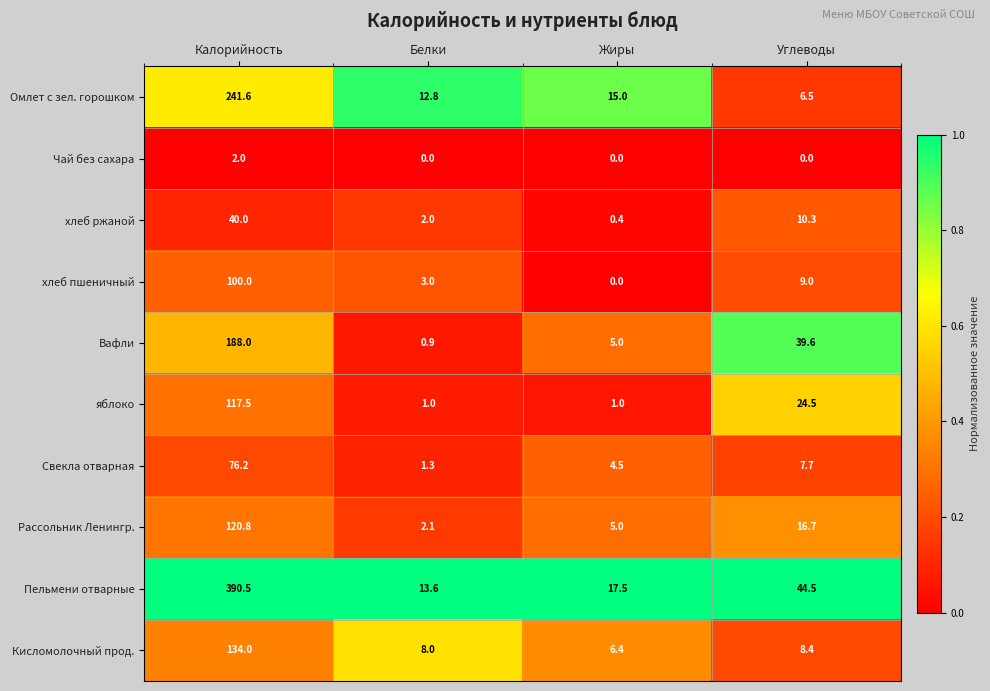

Where does the Свекла отварная series first go above 7?

Калорийность